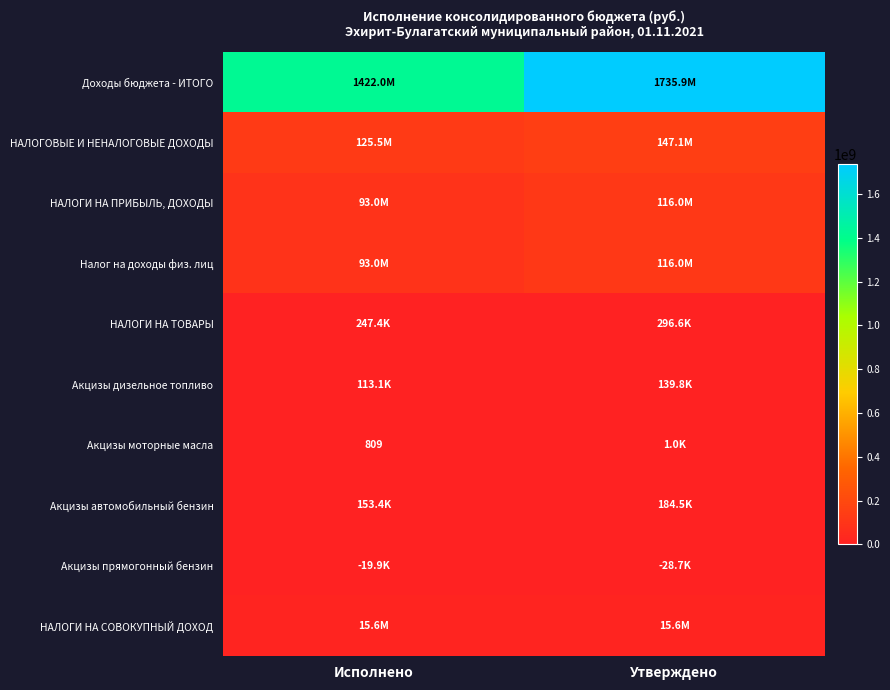

List the series in order of their peak value, lowest first.

Акцизы прямогонный бензин, Акцизы моторные масла, Акцизы дизельное топливо, Акцизы автомобильный бензин, НАЛОГИ НА ТОВАРЫ, НАЛОГИ НА СОВОКУПНЫЙ ДОХОД, НАЛОГИ НА ПРИБЫЛЬ, ДОХОДЫ, Налог на доходы физ. лиц, НАЛОГОВЫЕ И НЕНАЛОГОВЫЕ ДОХОДЫ, Доходы бюджета - ИТОГО